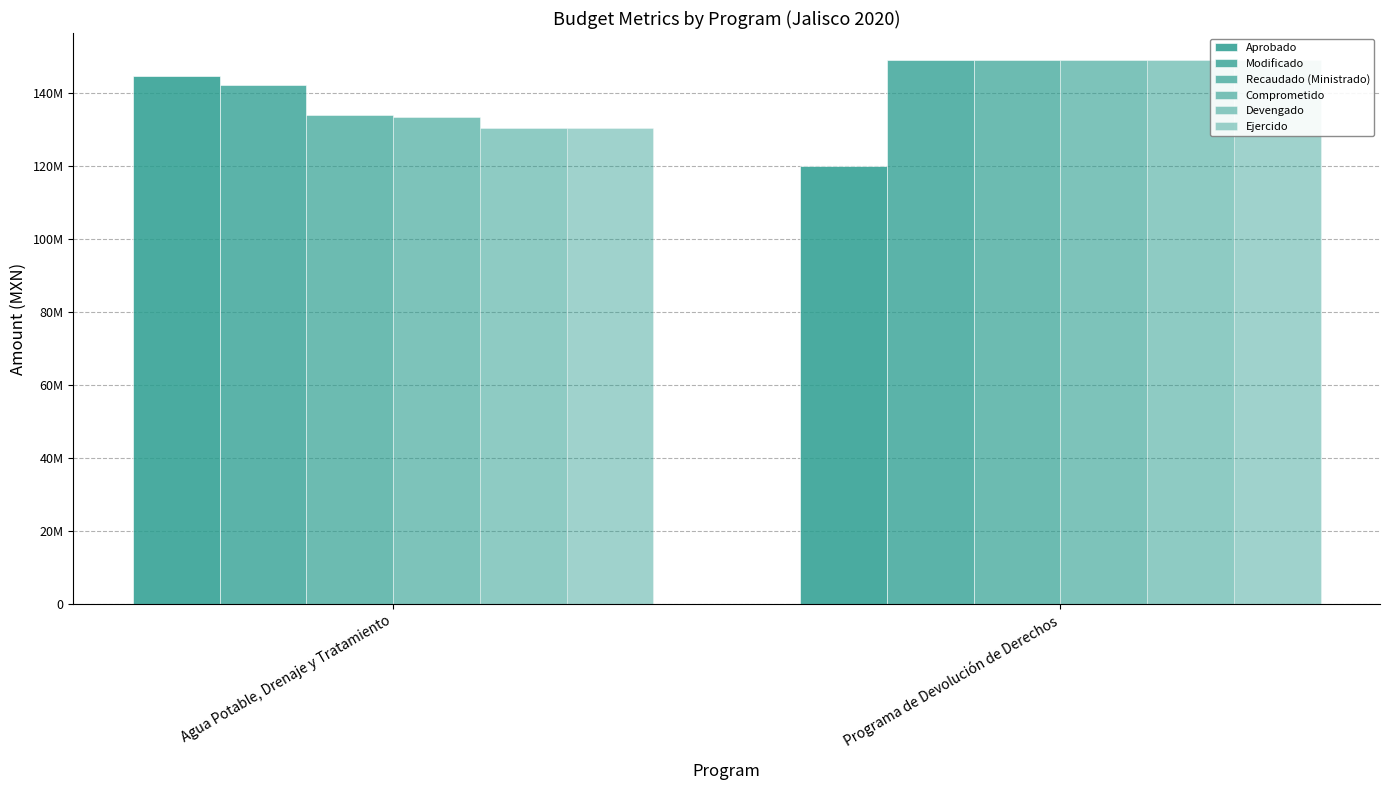

Which label corresponds to the largest value in the chart?

Programa de Devolución de Derechos